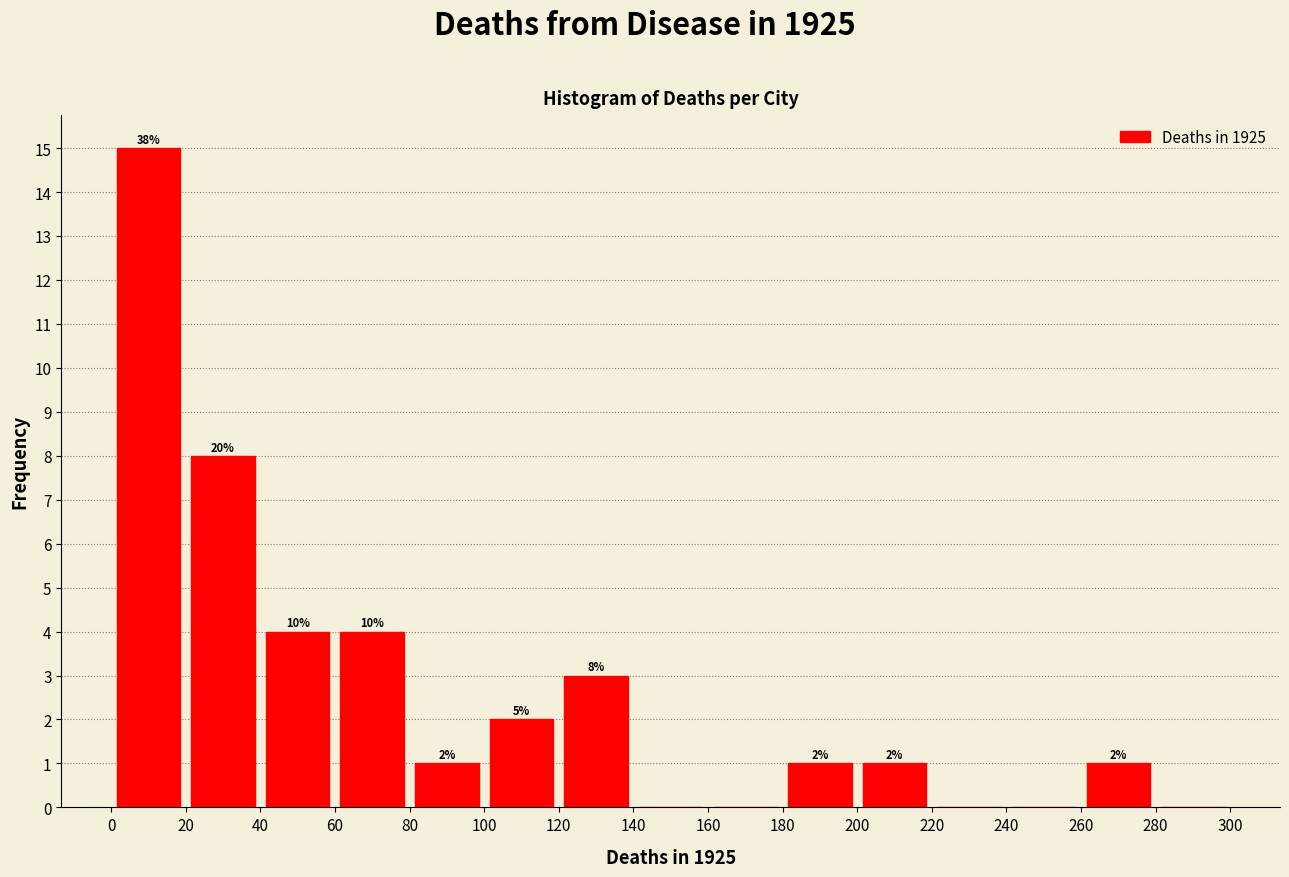

Which range on the x-axis has the tallest bar?

0 to 20